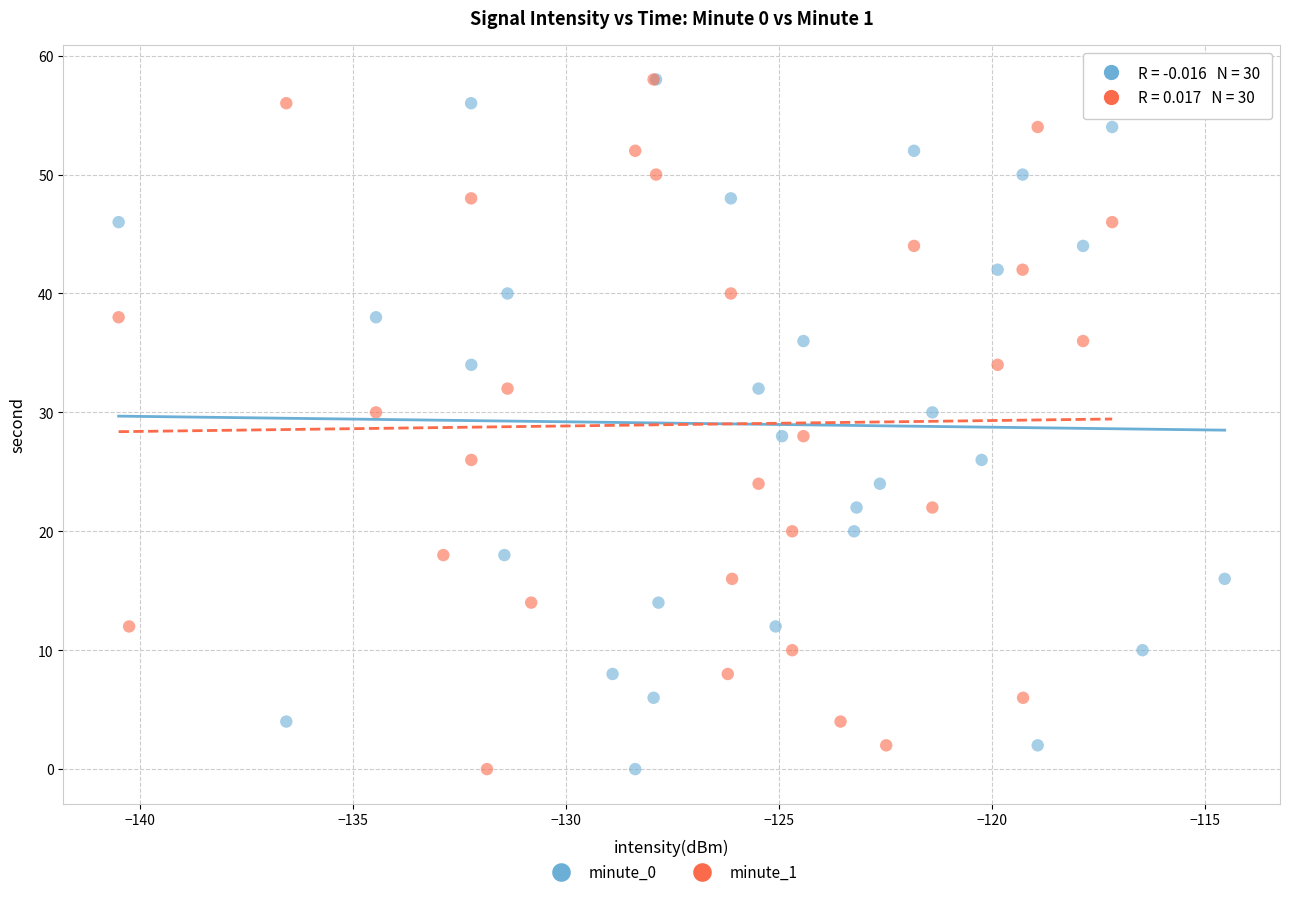

What are all the series names shown in the legend?

minute_0, minute_1